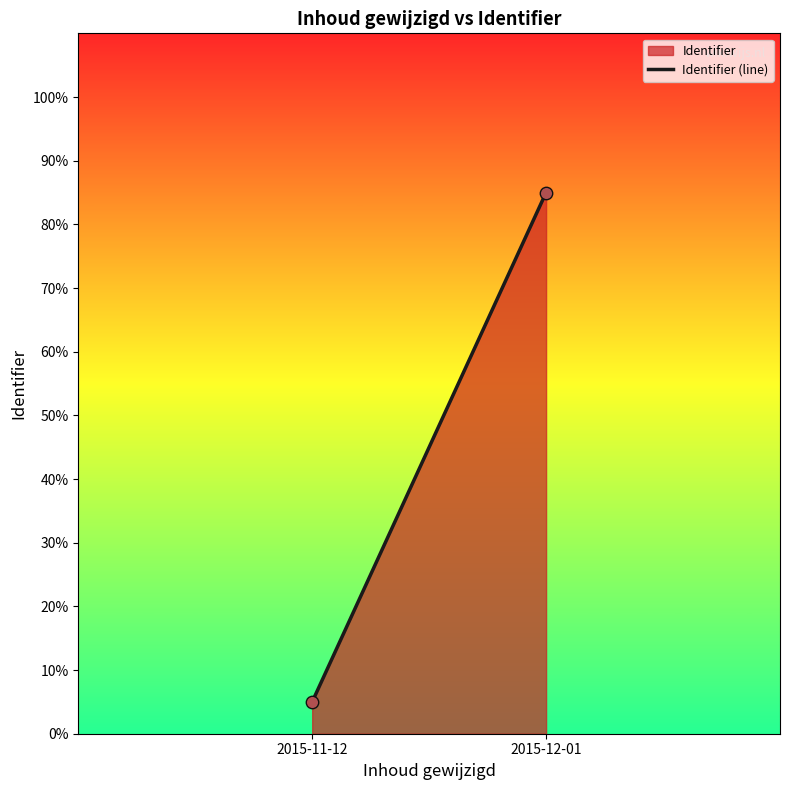

What is the average Y value?

45